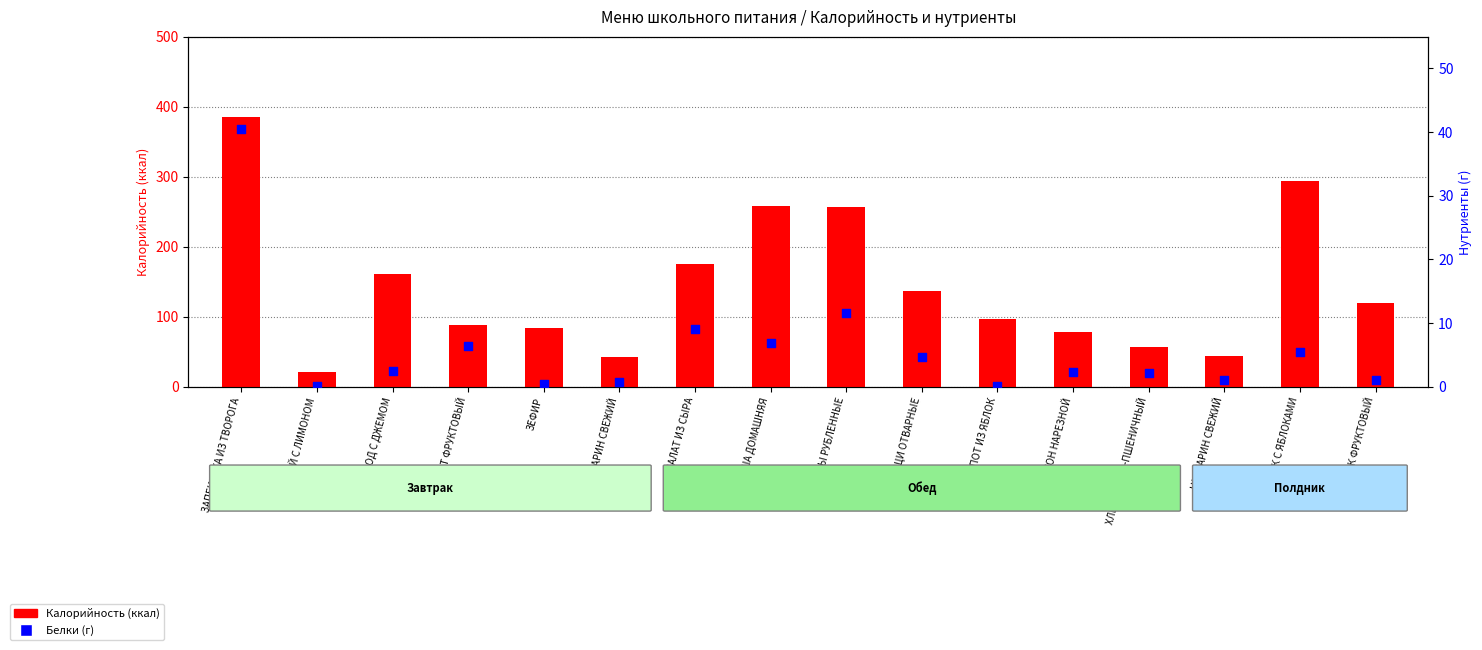

Which series contains the highest Y value?

Калорийность